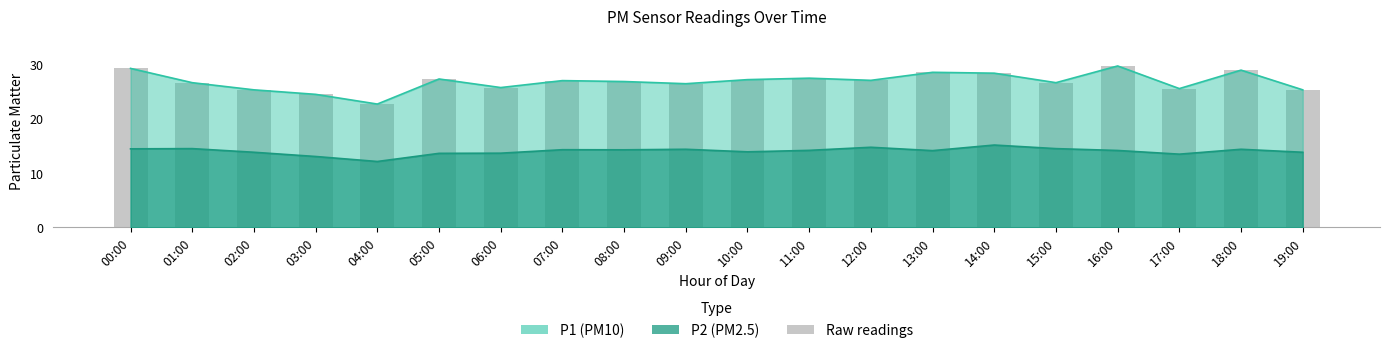

Is it true that P1 equals 27.2 at 10:00?

True